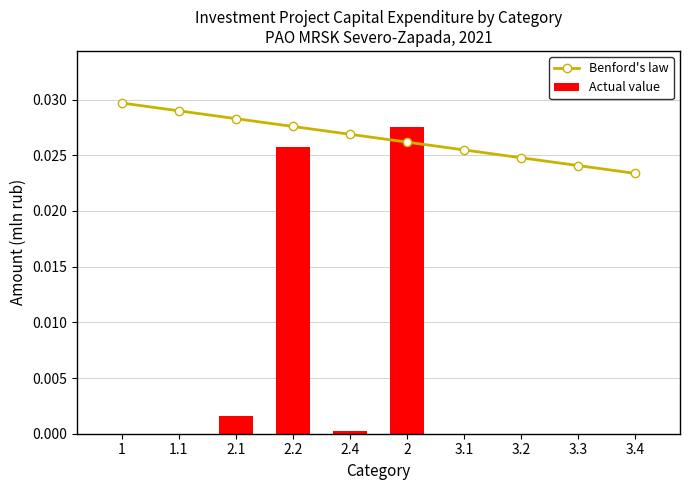

List the series in order of their overall mean, lowest first.

Actual value, Benford's law